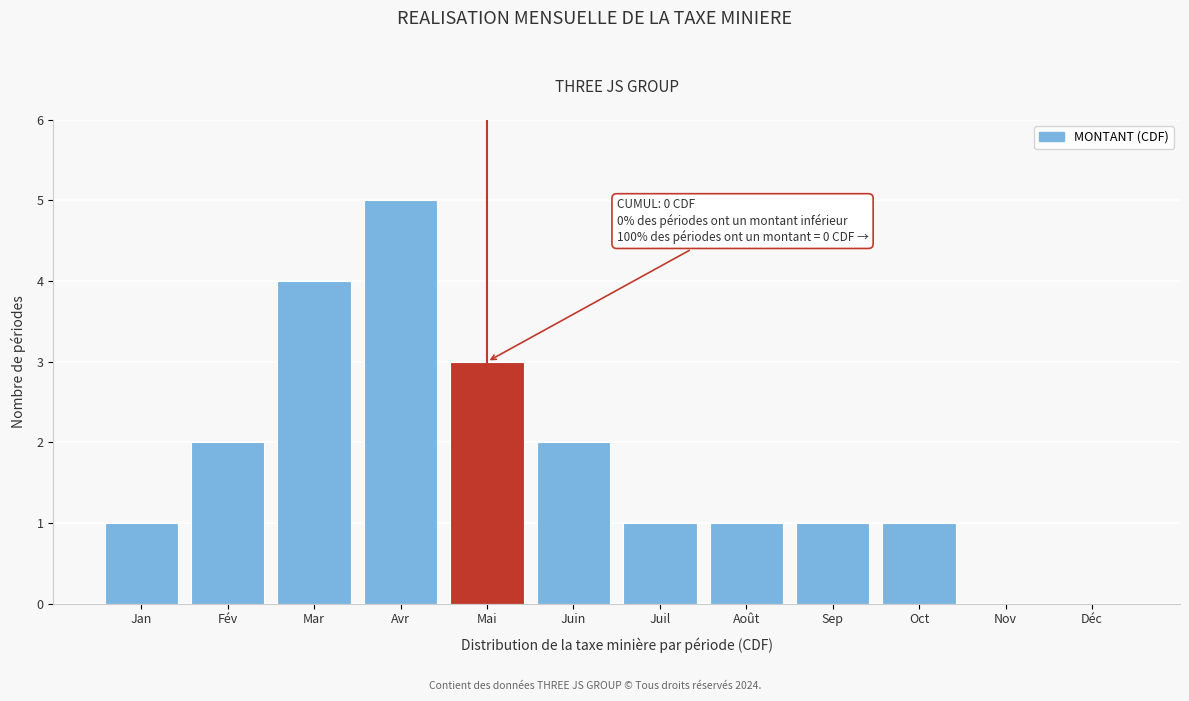

Reading right to left, what are all the values shown in this chart?

Déc=0	Nov=0	Oct=1	Sep=1	Août=1	Juil=1	Juin=2	Mai=3	Avr=5	Mar=4	Fév=2	Jan=1